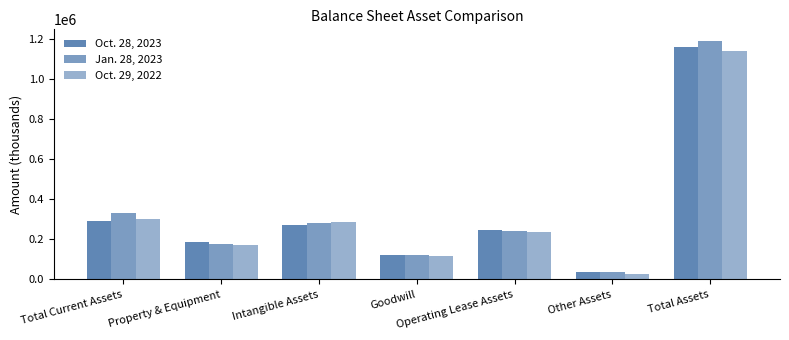

At which category is the sum across all series the highest?

Total Assets